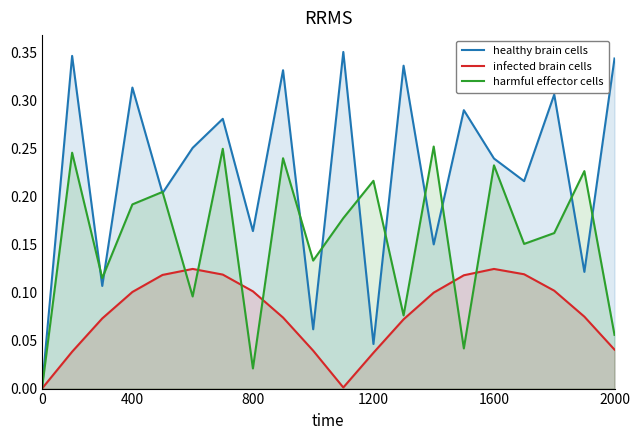

How many series are shown in this chart?

3